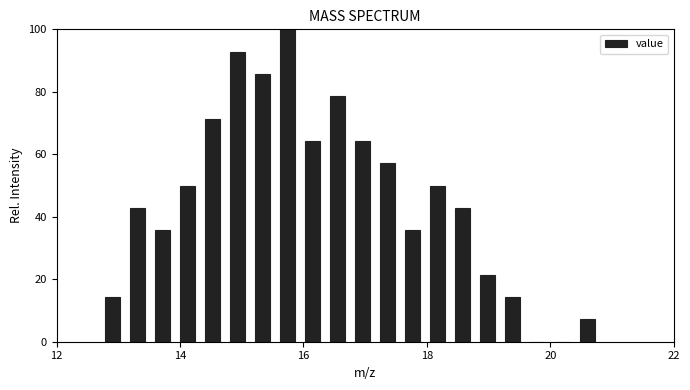

Around what value on the x-axis is the tallest bar? Give the approximate position of its centre, as read against the axis.

15.8